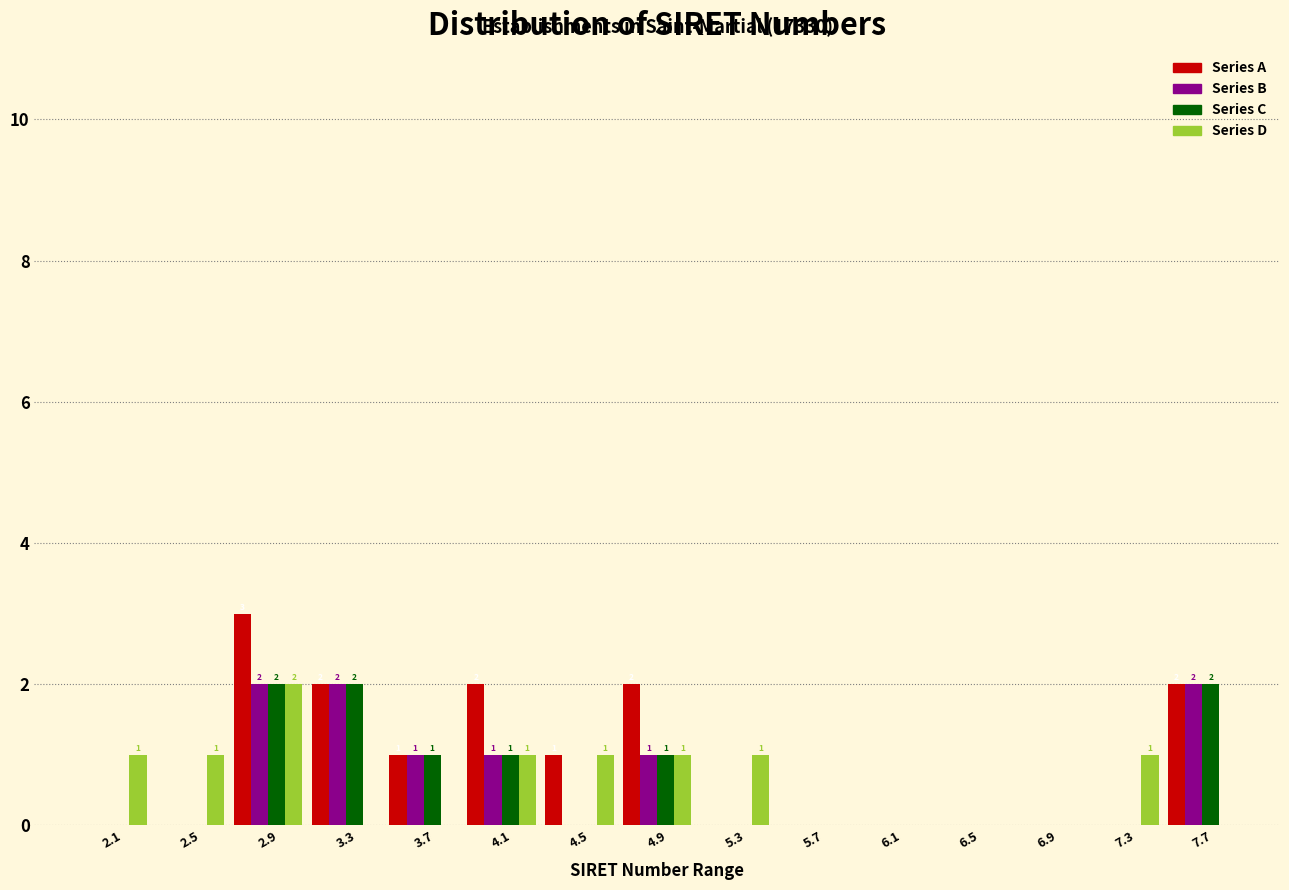

The Series A series shows 0 at 7.3. True or false?

True